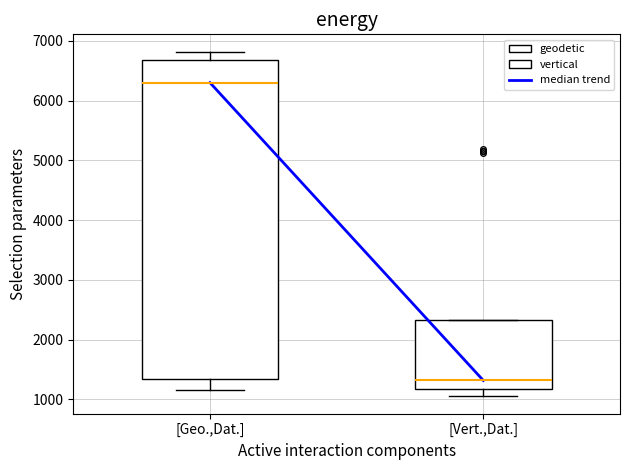

Reading left to right, transcribe this box plot: for each box, give where its median line is, the range the box spans, and where its two whiskers end, as read against the y-axis. The values are not printed on the chart, so give them approximately, as read against the axis.

[Geo.,Dat.]: median 6300, box 1300 to 6700, whiskers 1200 to 6800
[Vert.,Dat.]: median 1300, box 1200 to 2300, whiskers 1100 to 2300